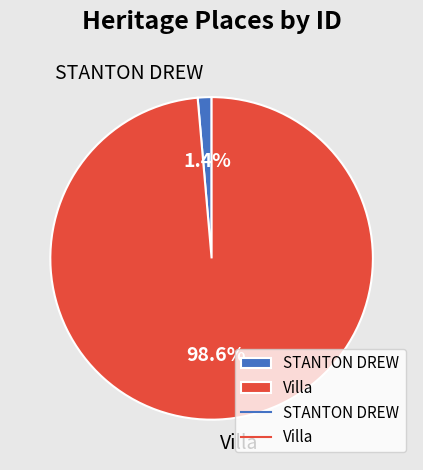

To the nearest percent, what is the difference between the largest and smallest slice percentages?

97%